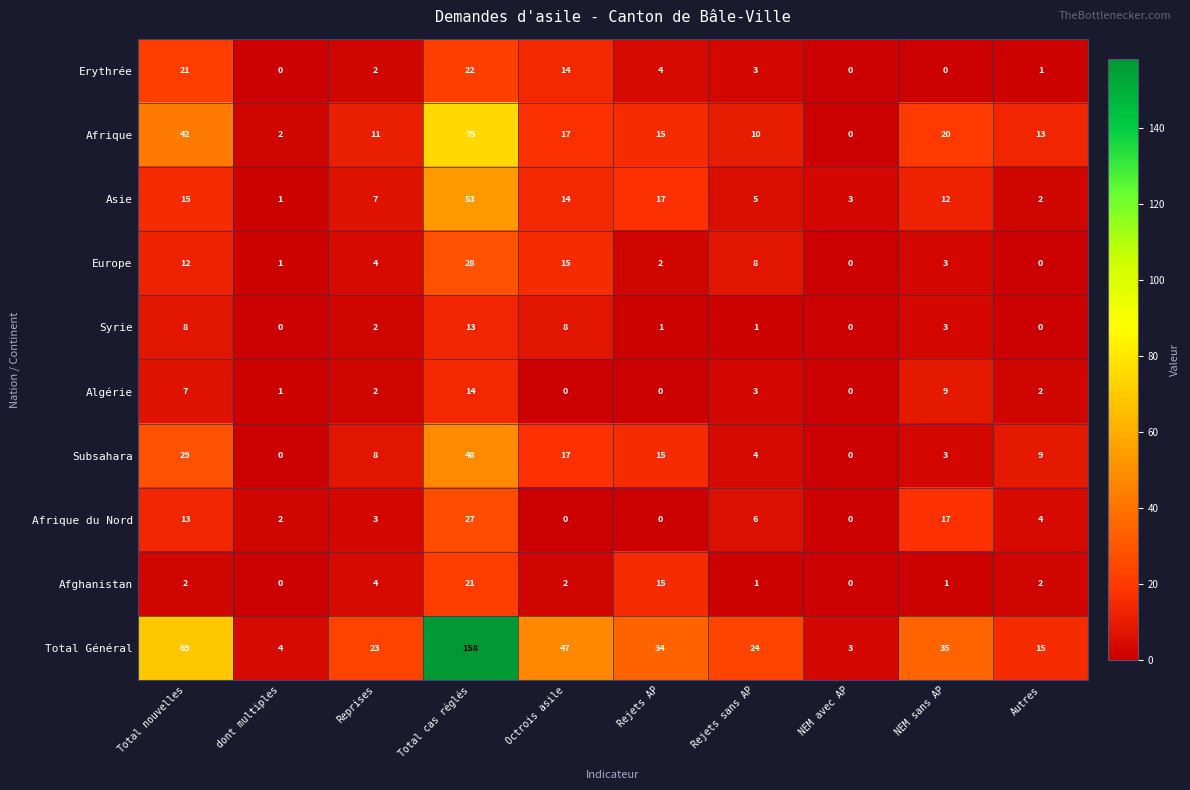

List the series in order of their peak value, highest first.

Total Général, Afrique, Asie, Subsahara, Europe, Afrique du Nord, Erythrée, Afghanistan, Algérie, Syrie